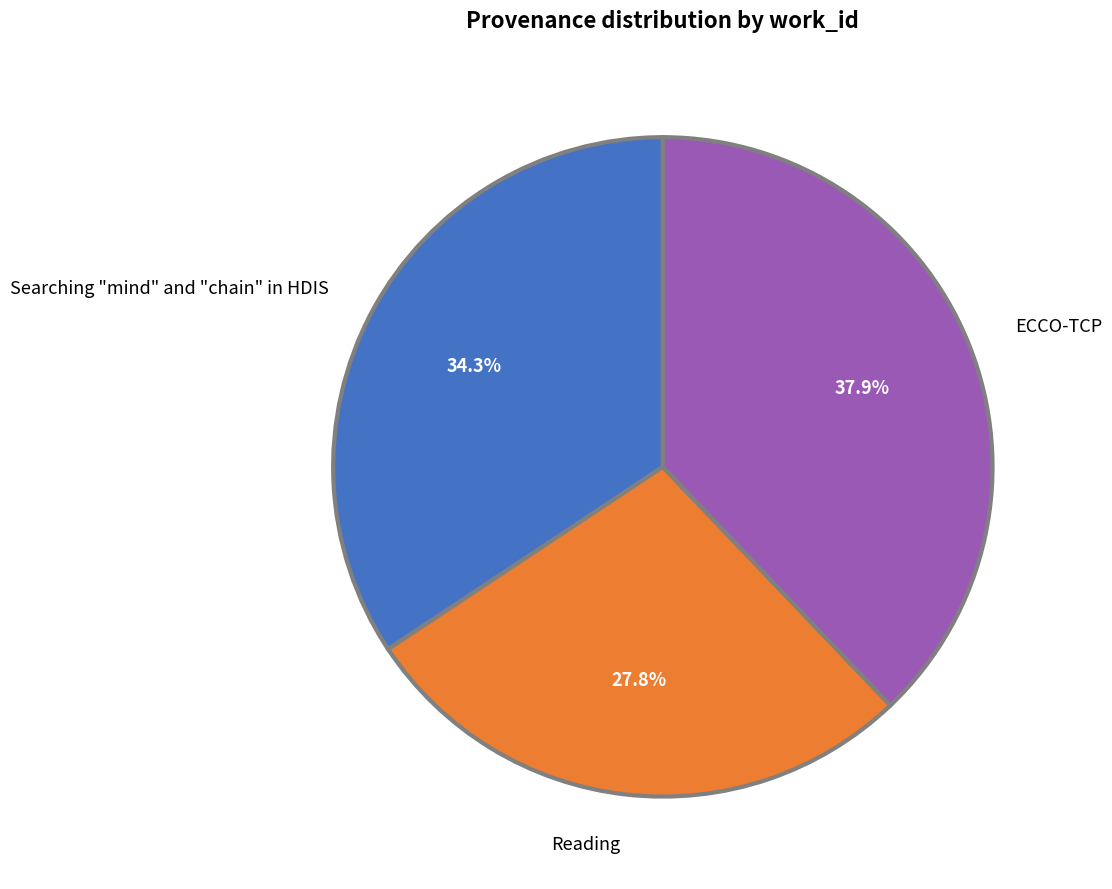

Count the number of slices in the pie.

3